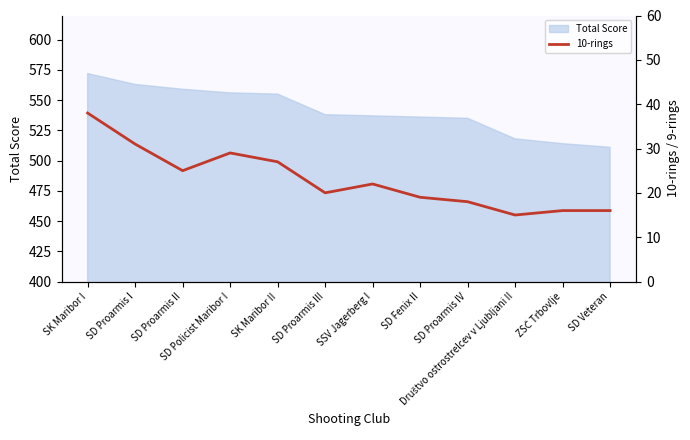

Where is the first local maximum?

SD Policist Maribor I